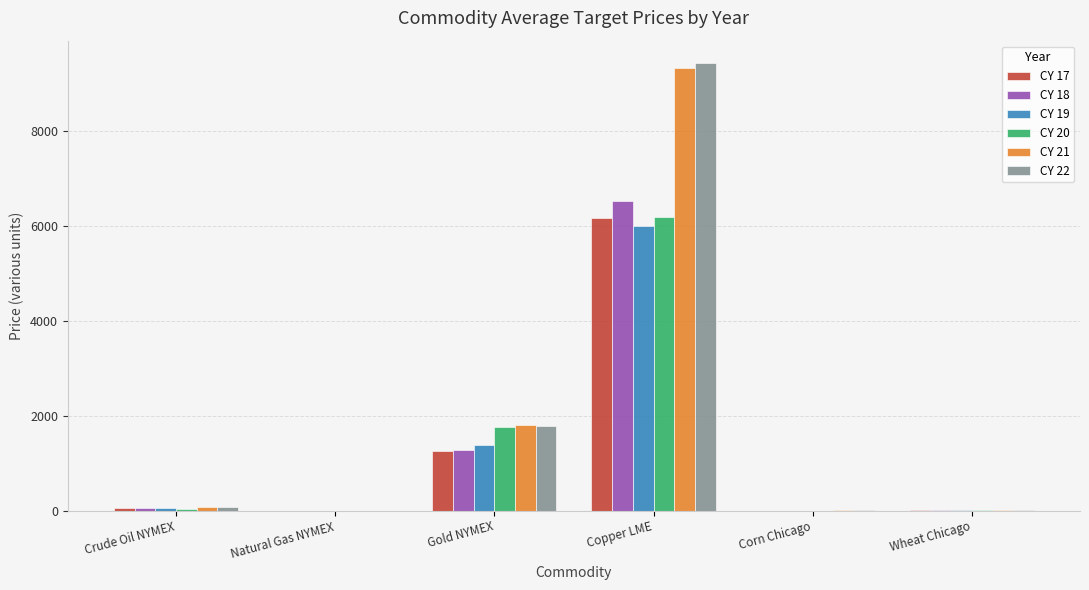

Are the bars grouped side by side (vs. stacked)?

Yes